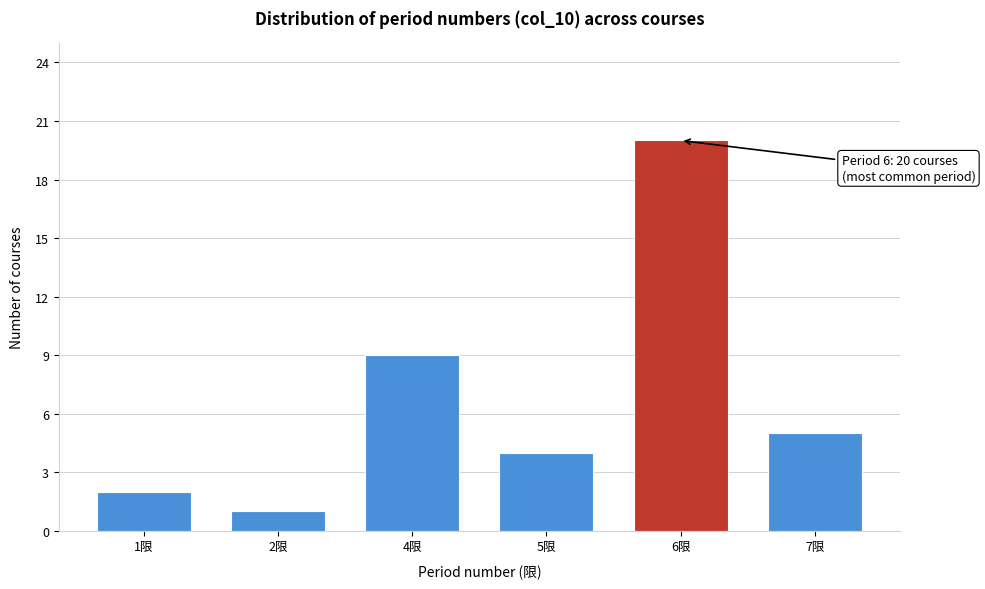

Reading left to right, extract all data points from this chart.

1限=2	2限=1	4限=9	5限=4	6限=20	7限=5